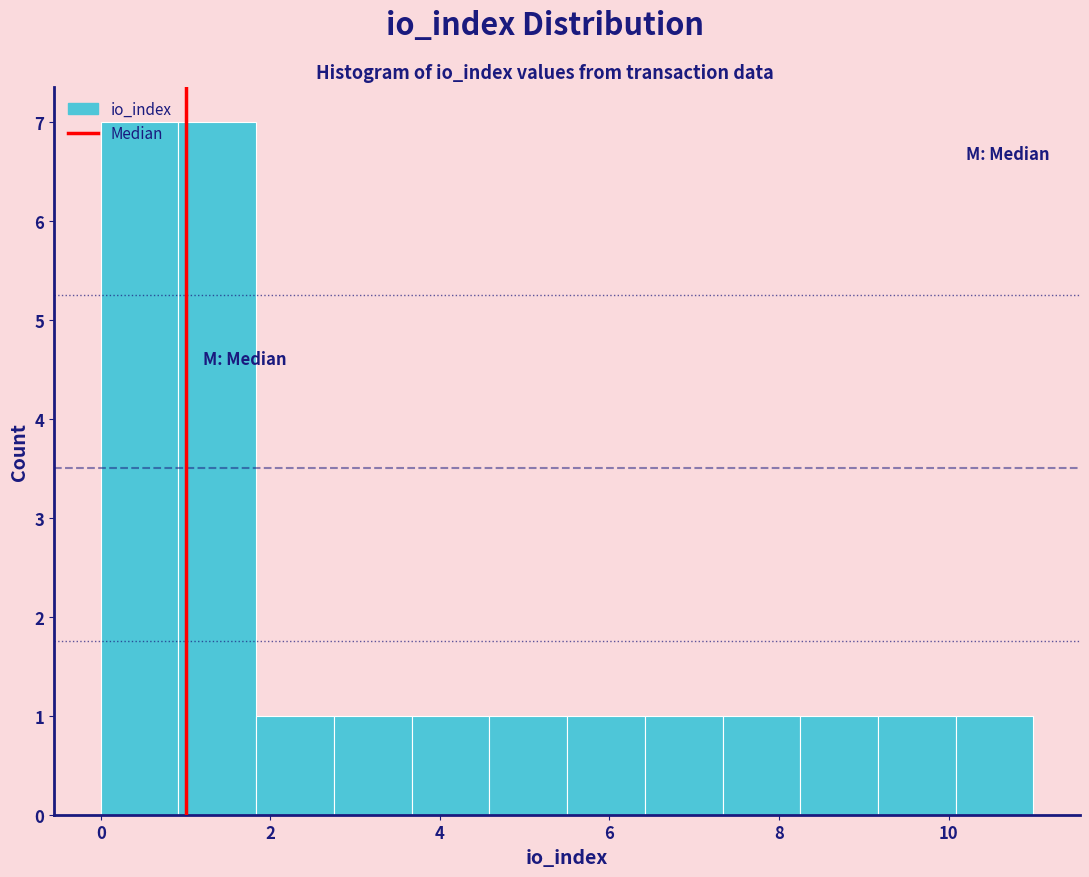

What is the height of the bar covering 1.8 to 2.8 on the x-axis? Neither the bar edges nor the heights are printed on the chart, so give them approximately, as read against the axes.

1